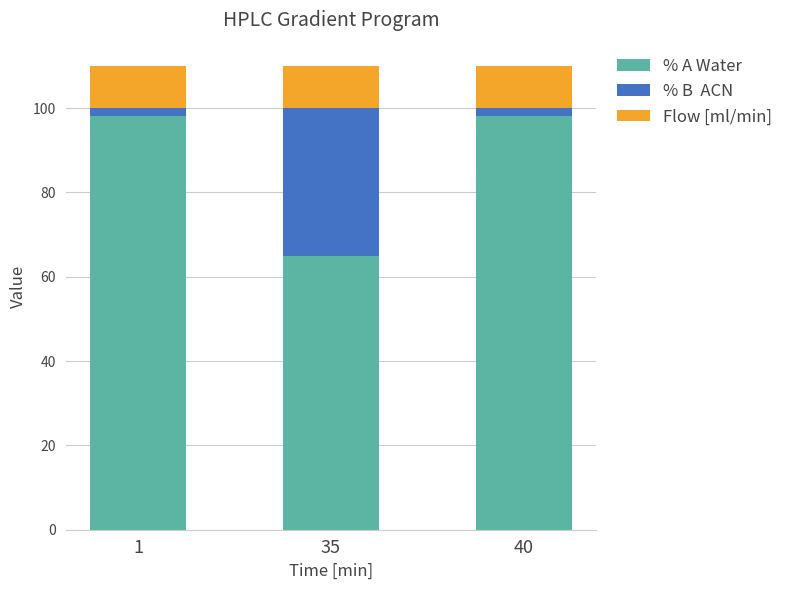

Are the bars horizontal?

No